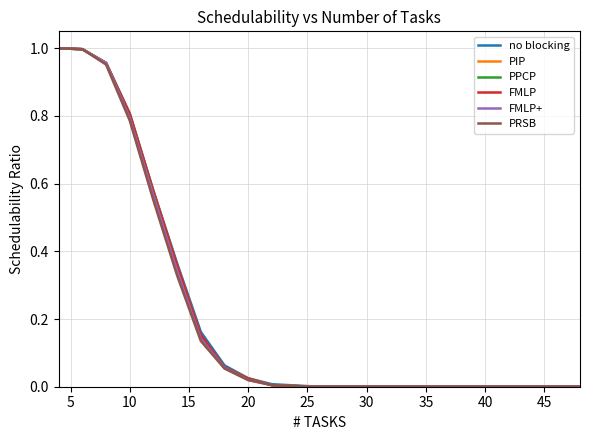

Is it true that FMLP+ equals 0.7 at 30?

False